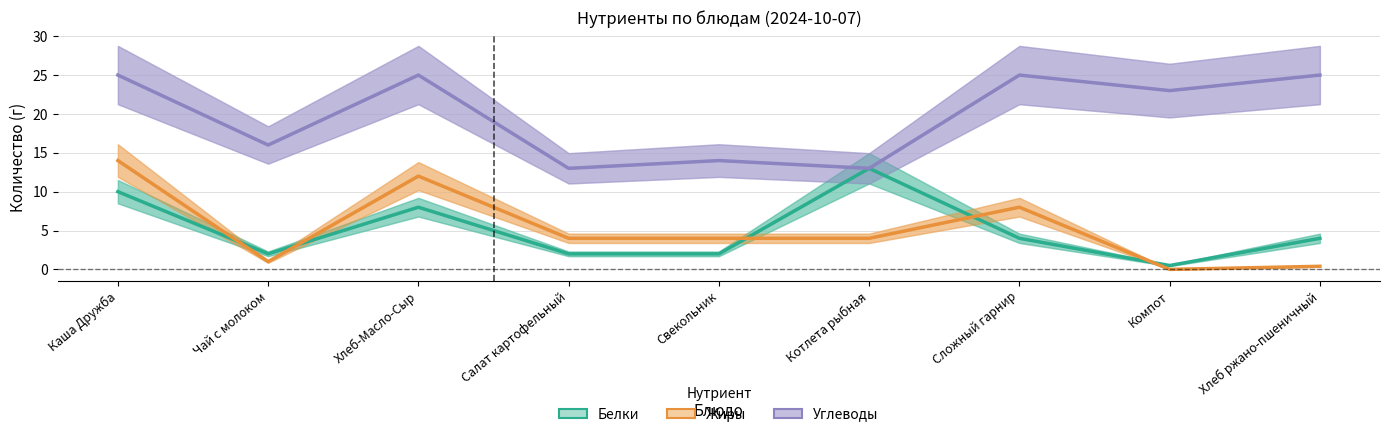

What is the lowest value of the Белки series?

0.5